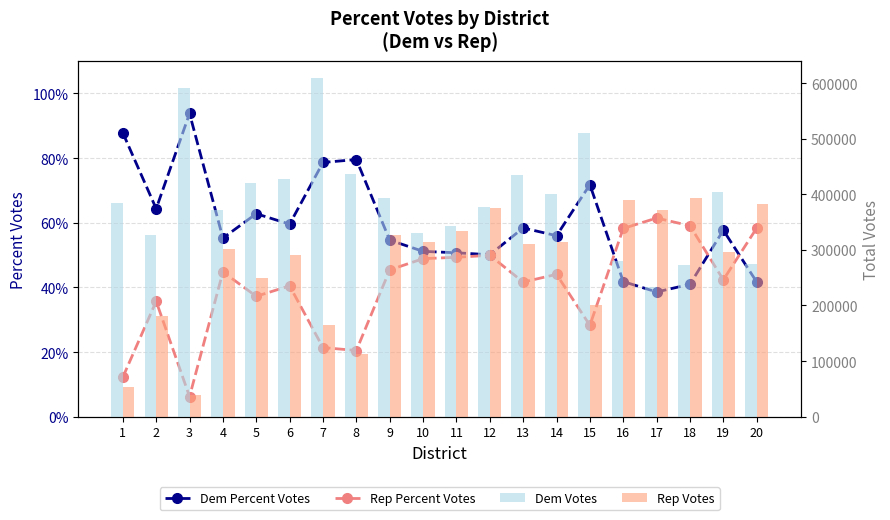

Which has a higher value, 4 or 7?

7